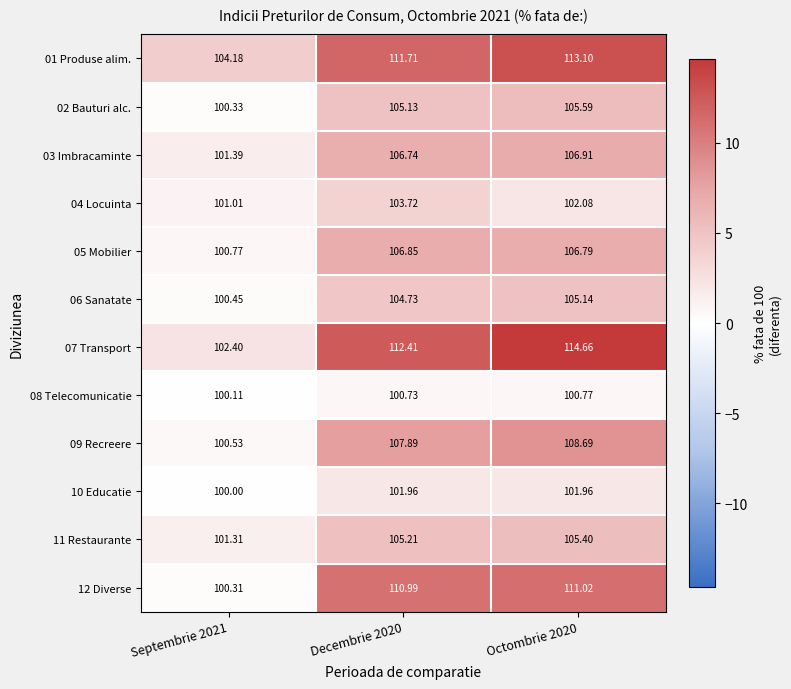

How many data points does each series have?

3